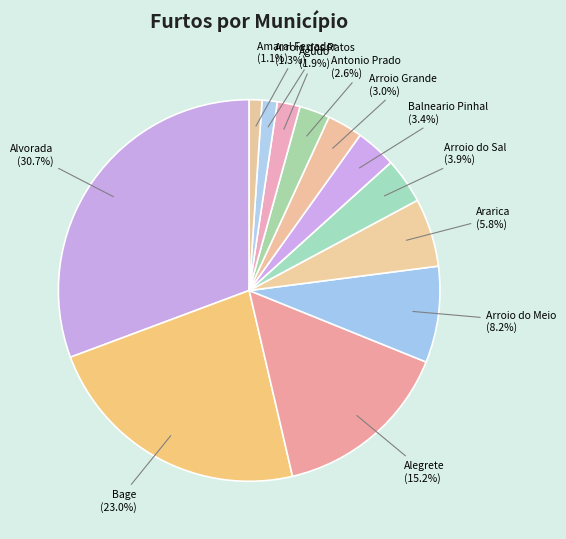

What percentage is the Arroio Grande slice, to the nearest percent?

3%